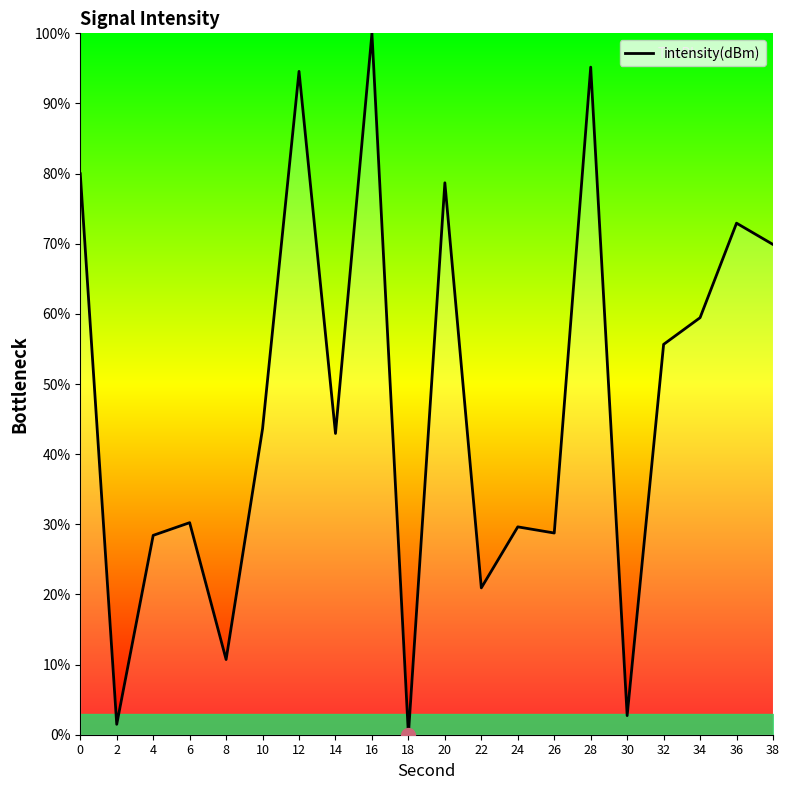

What is the average value?

47.3